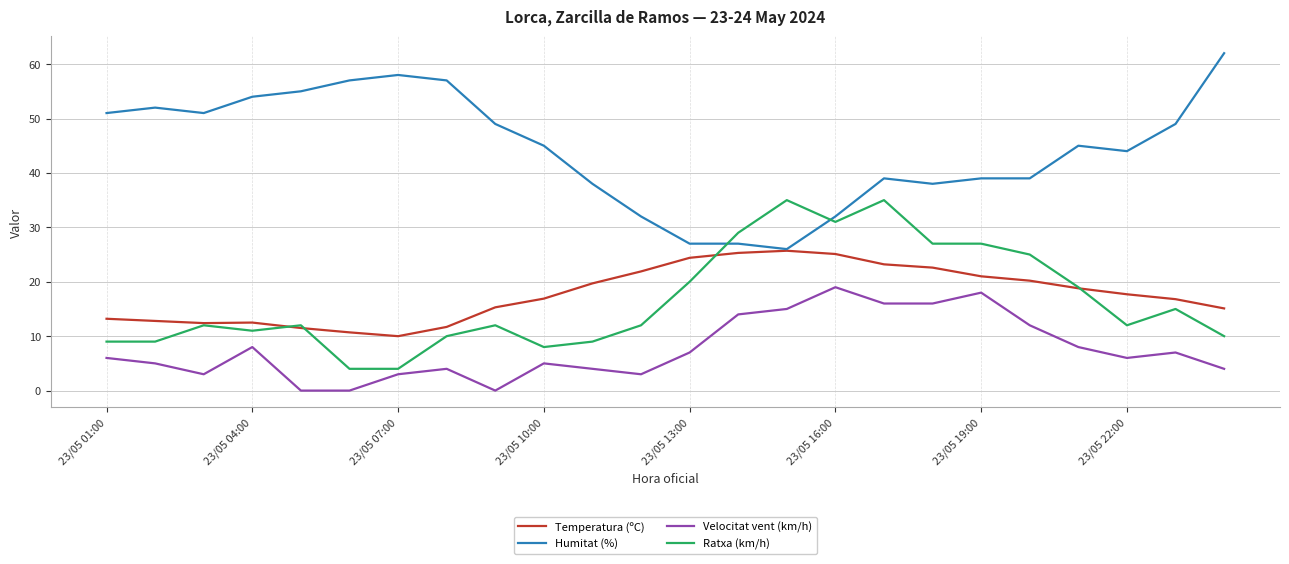

True or false: Temperatura (ºC) and Velocitat vent (km/h) intersect in this chart.

False